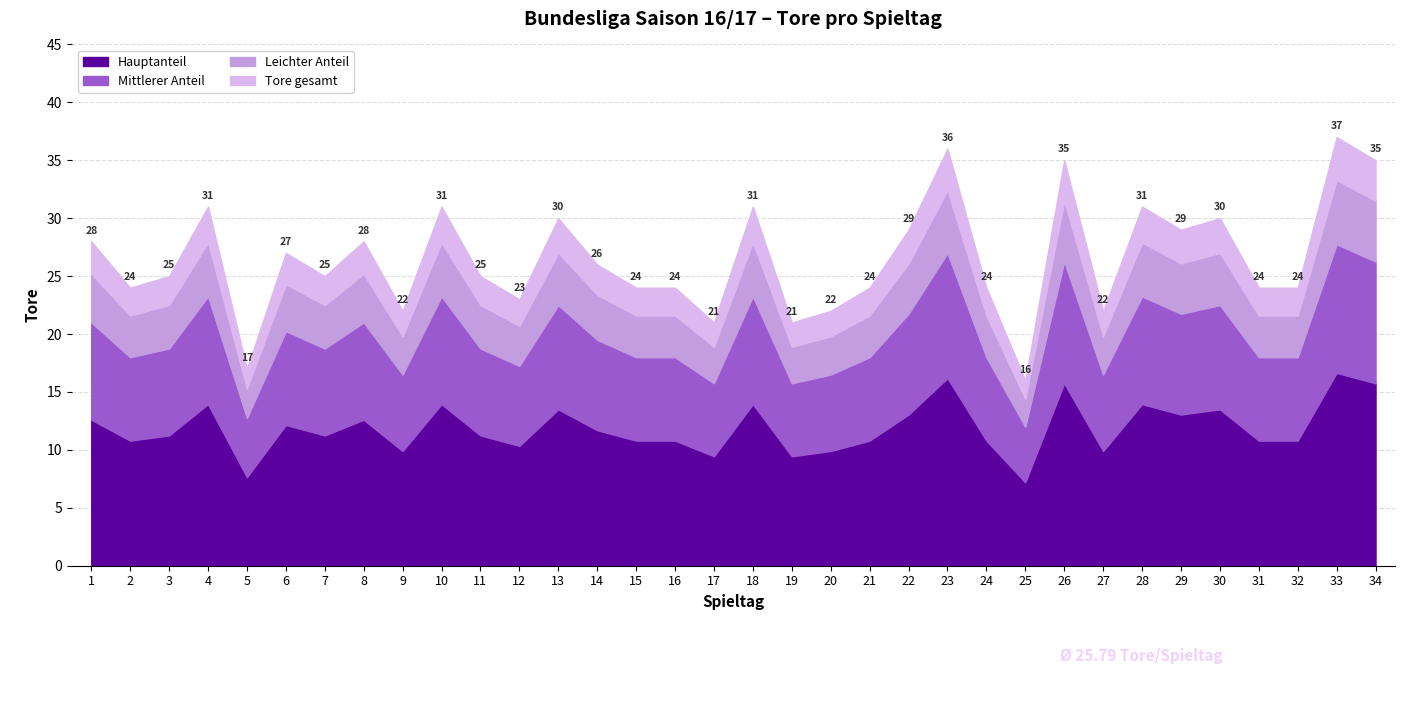

Approximately how many times larger is the value at 9 compared to 30?

0.7